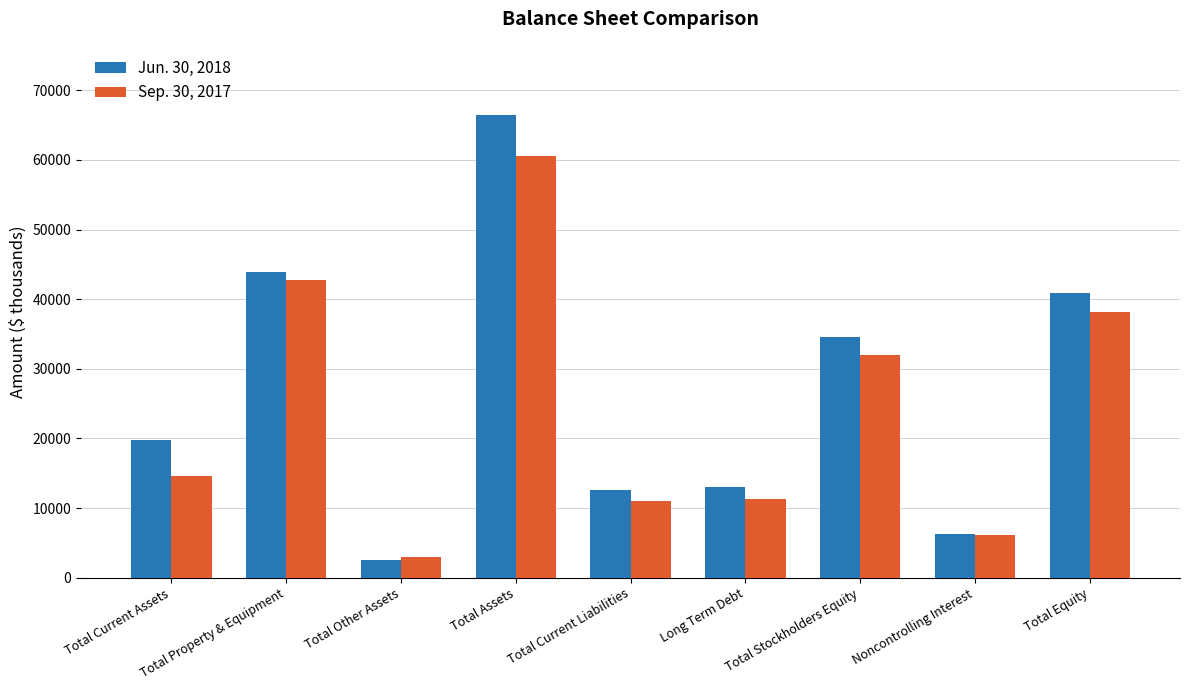

Rank the series at Noncontrolling Interest from lowest to highest value.

Sep. 30, 2017, Jun. 30, 2018